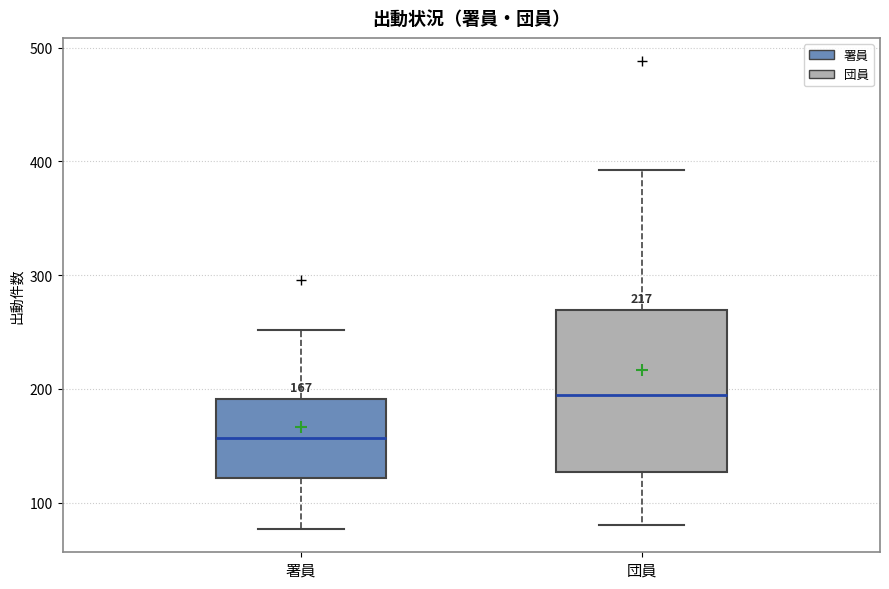

Comparing the boxes themselves (not the whiskers), which one is the tallest?

団員